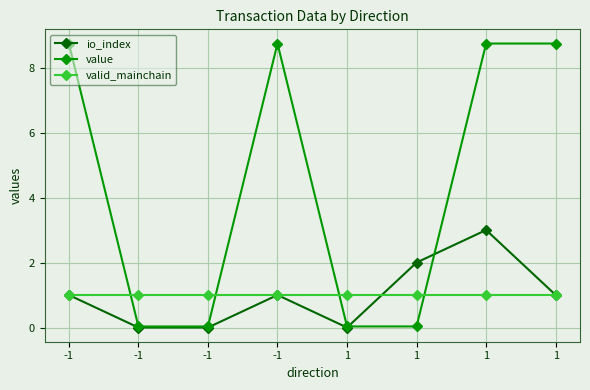

Which series has the largest total across all categories?

value